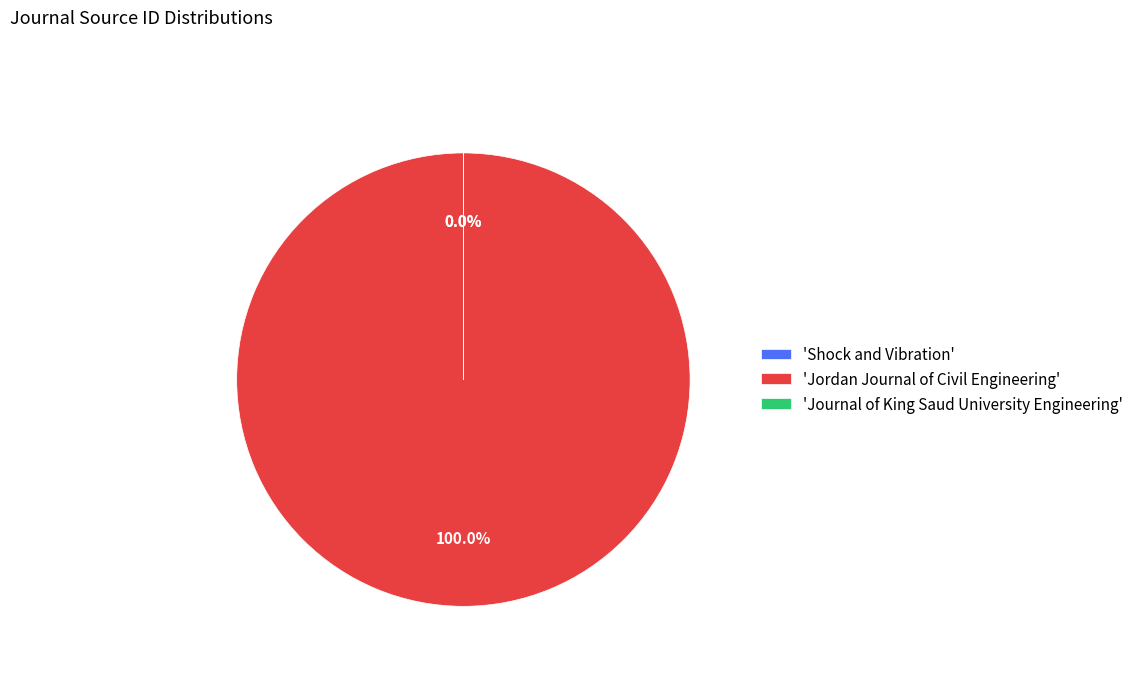

What is the smallest slice in the pie chart?

Shock and Vibration